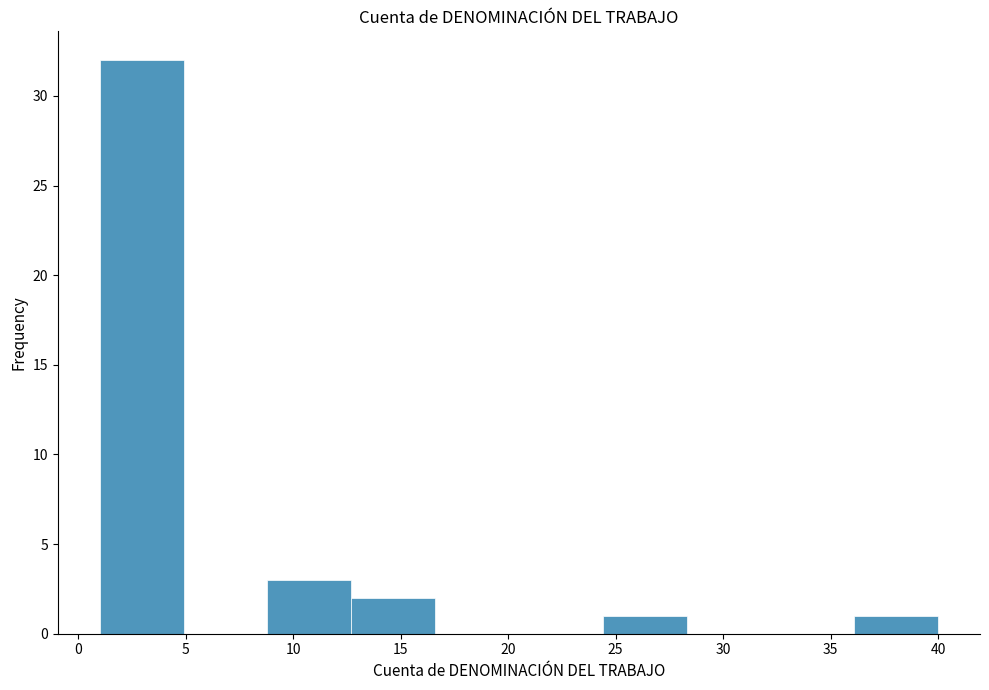

Which range on the x-axis has the tallest bar?

1.0 to 4.9